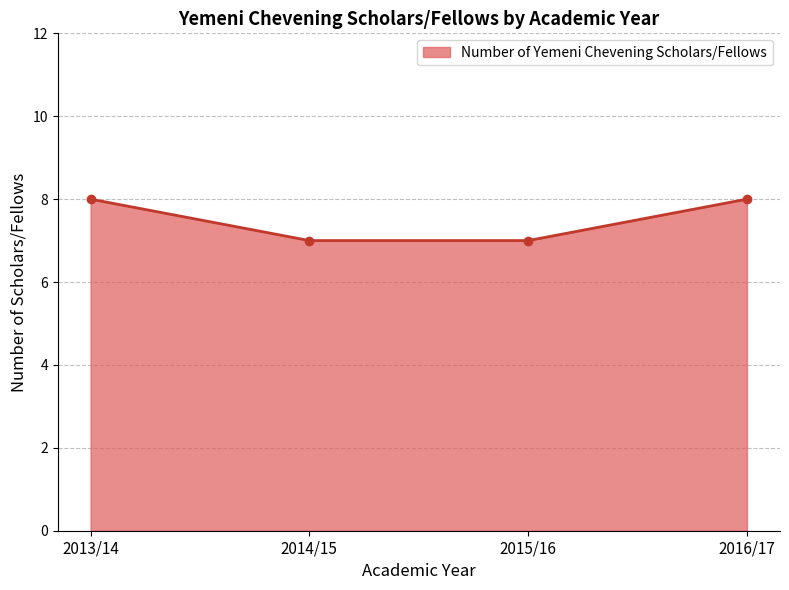

What is the value of the 2nd point from the left?

7